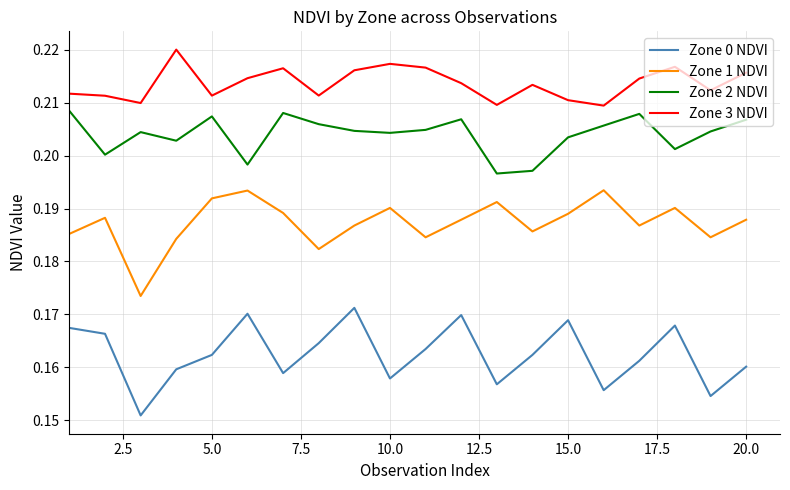

Which series has the largest total across all categories?

Zone 3 NDVI